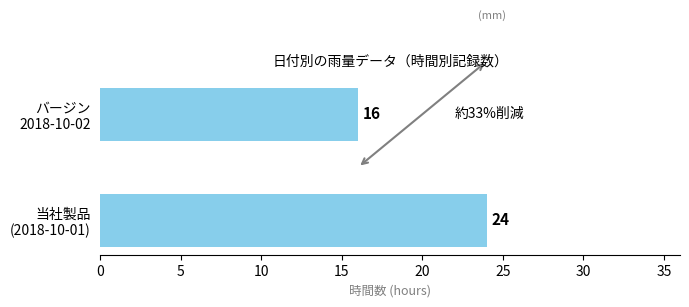

What is the sum of all values?

40